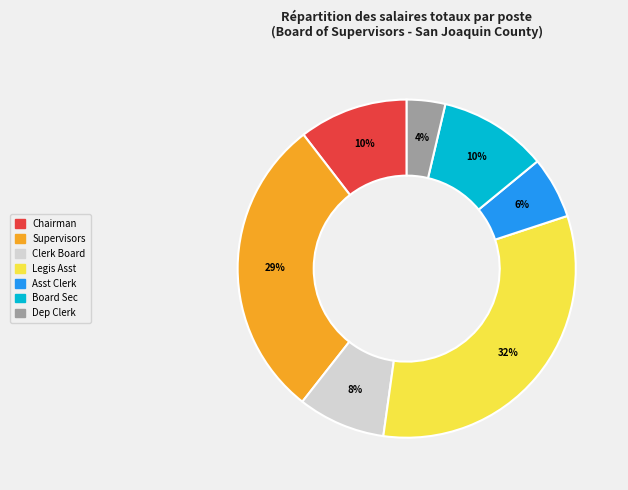

Does any single category account for the majority?

No